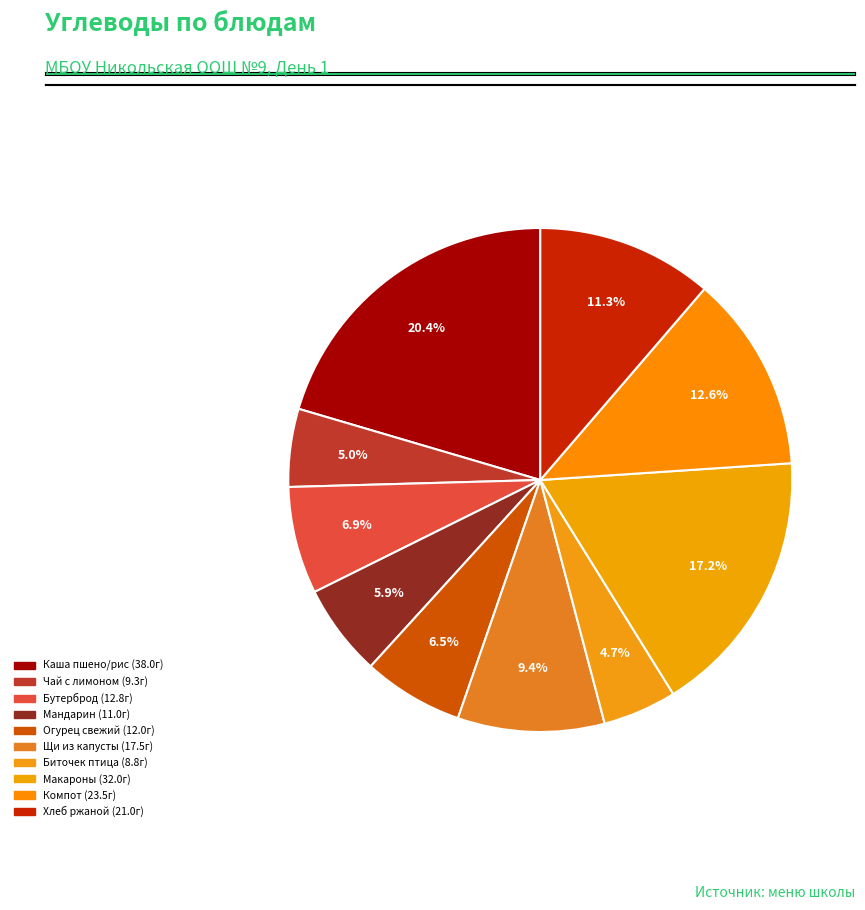

How many slices are in this pie chart?

10